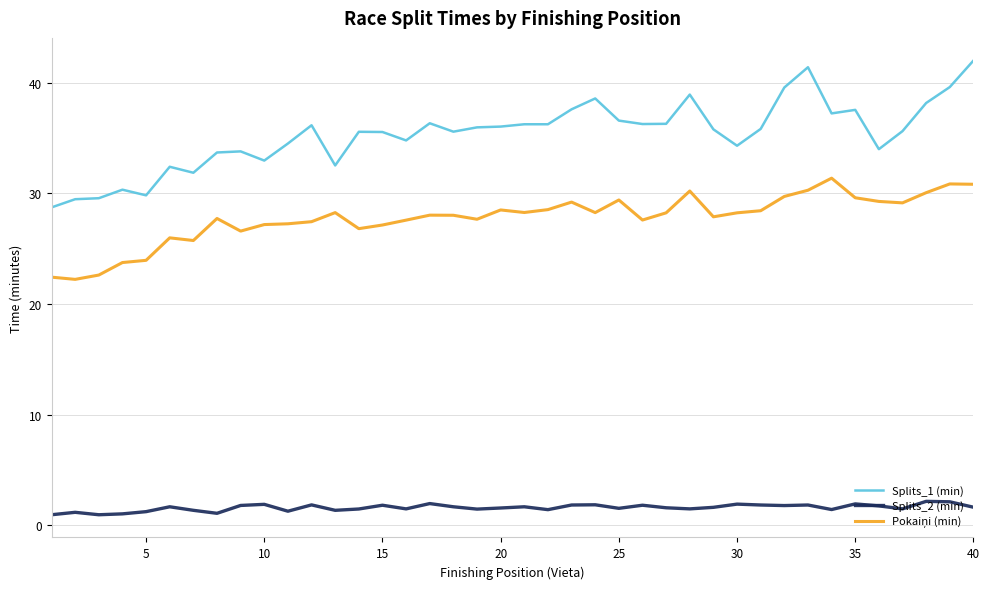

Which series has the largest total across all categories?

Splits_1 (min)